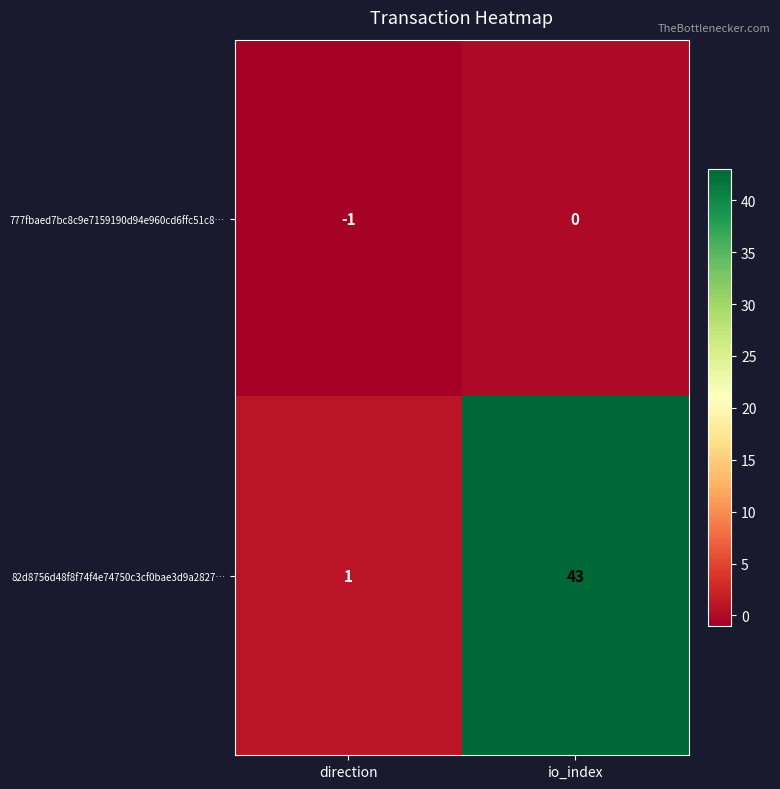

Rank the series by their maximum value, from lowest to highest.

777fbaed7bc8c9e7159190d94e960cd6ffc51c8…, 82d8756d48f8f74f4e74750c3cf0bae3d9a2827…